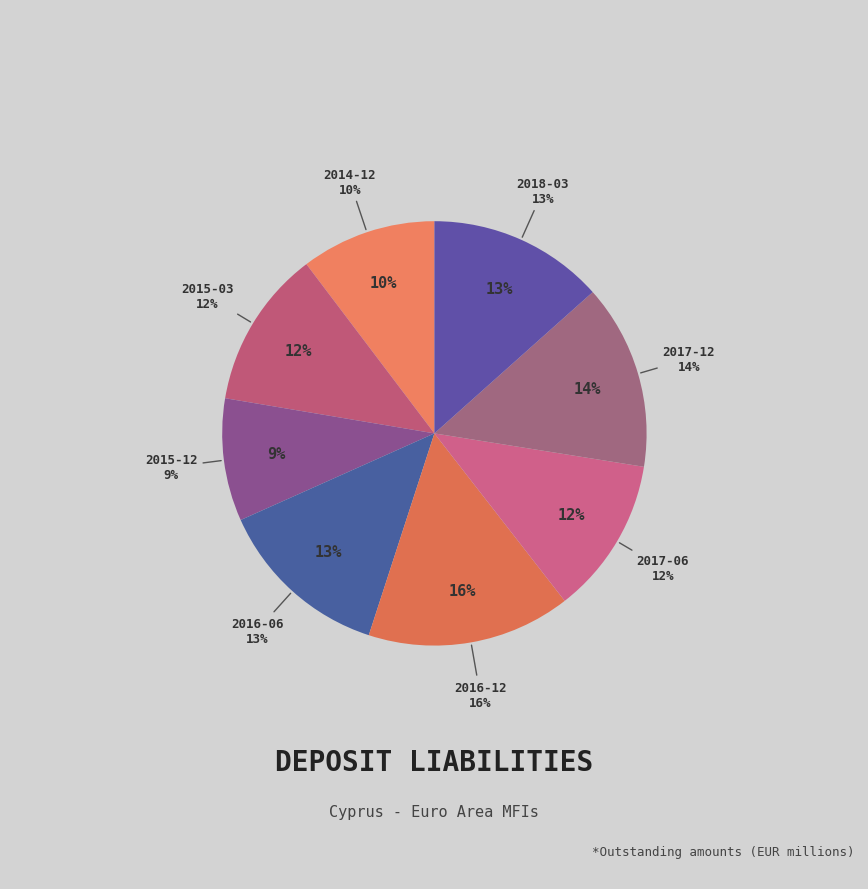

Does any single category account for the majority?

No